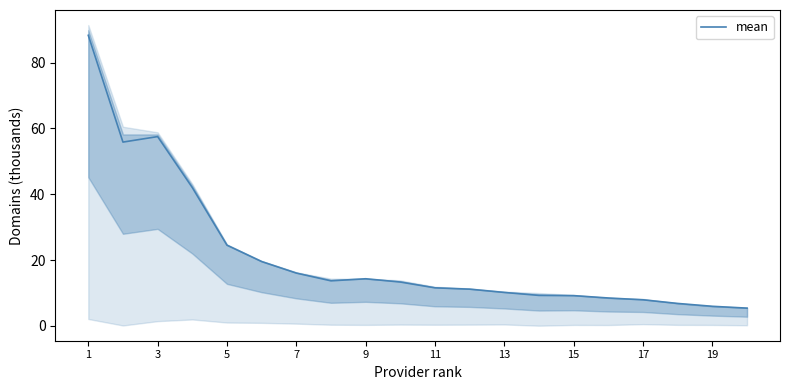

How many values exceed 13?

10